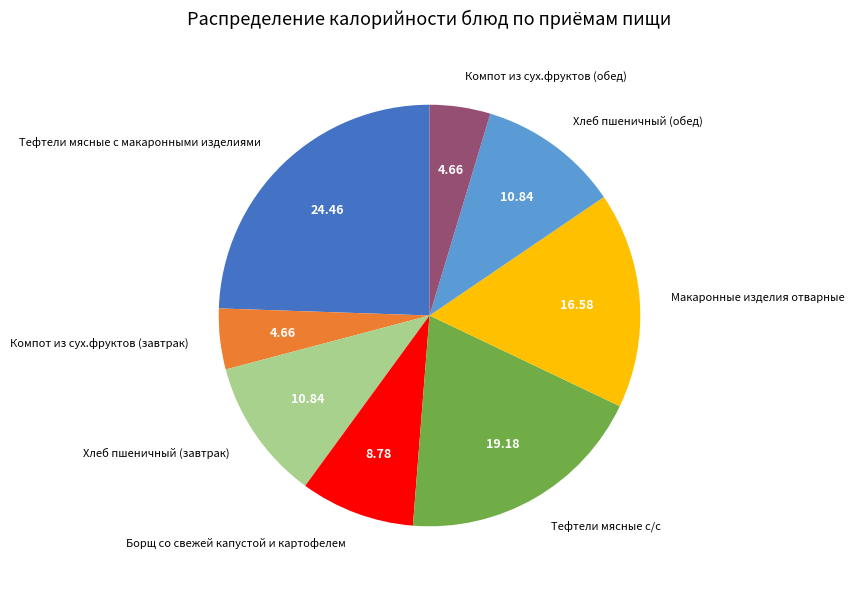

Which slice is the largest?

Тефтели мясные с макаронными изделиями